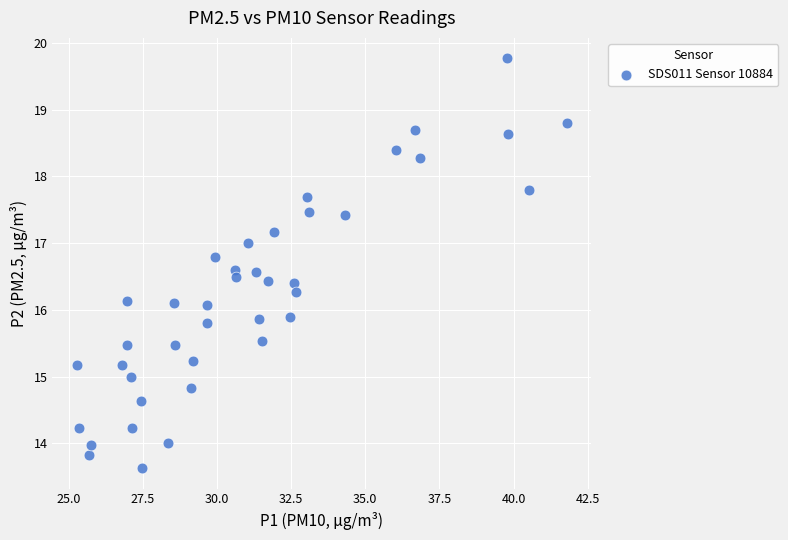

What is the range of Y values (max minus min)?

6.1